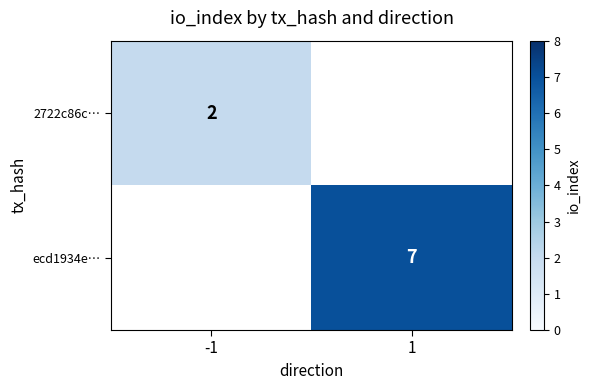

Is it true that ecd1934e… equals 3 at 1?

False